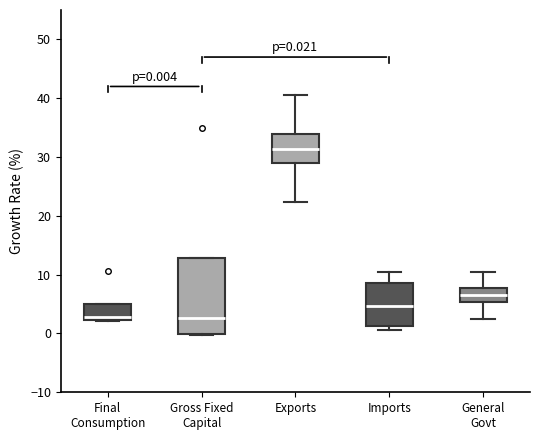

Comparing the boxes themselves (not the whiskers), which one is the tallest?

Gross Fixed Capital